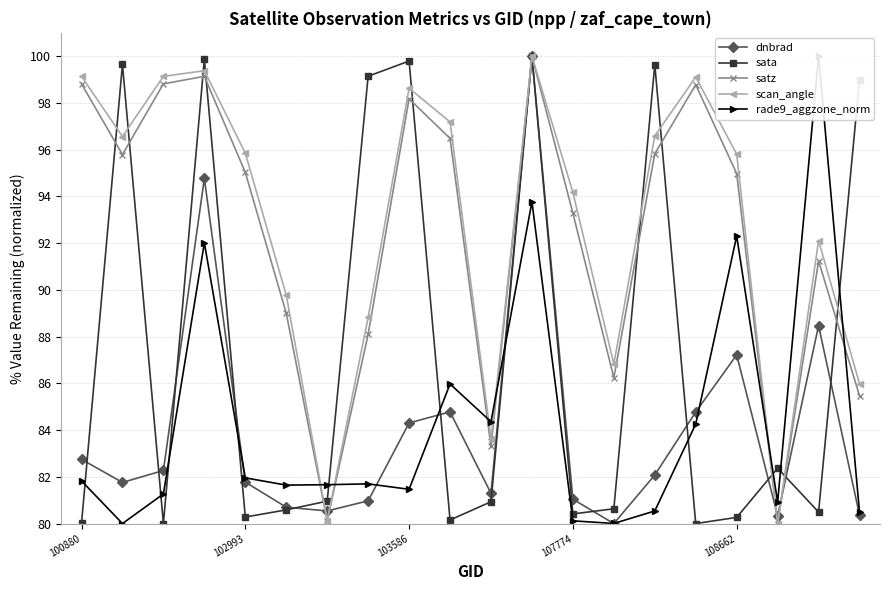

True or false: sata has more than 0 points higher than both neighbors.

True